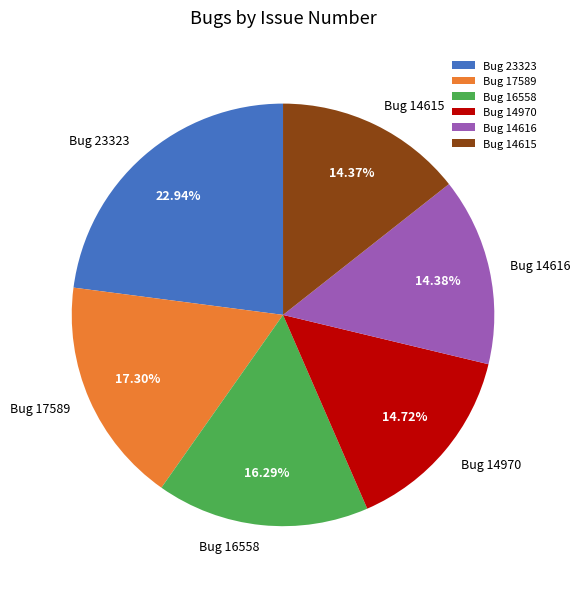

Is the sum of Bug 14615 and Bug 17589 greater than half?

No